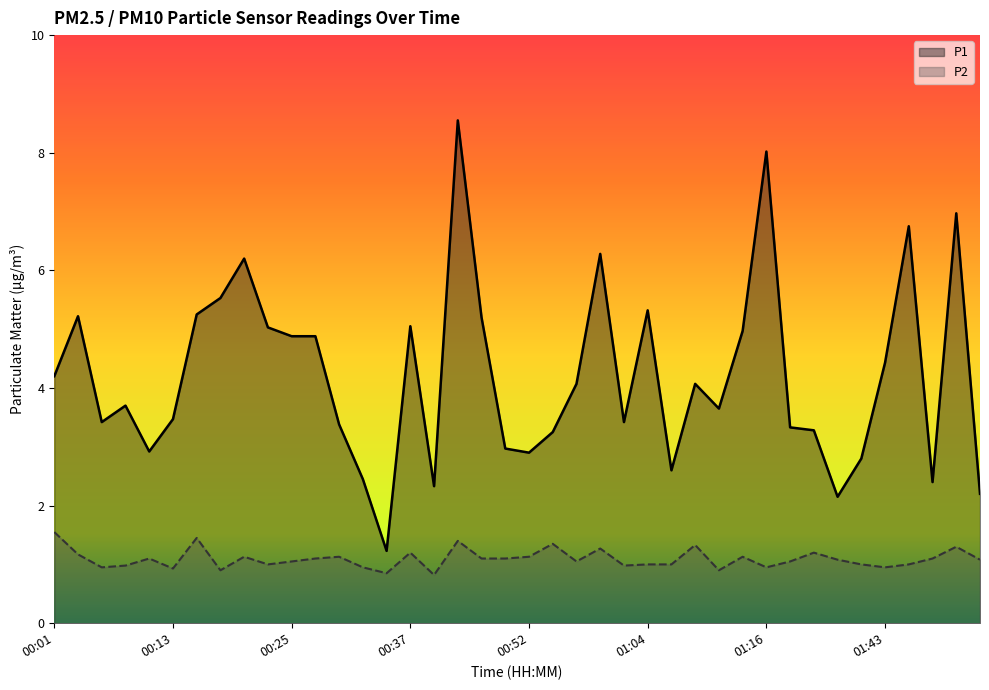

True or false: P2 has more than 2 points higher than both neighbors.

True